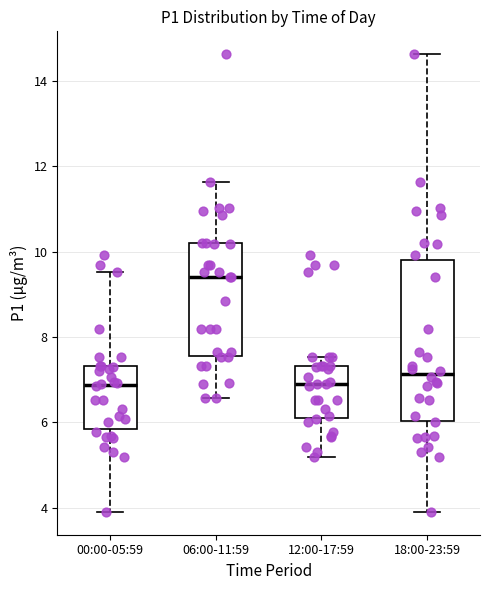

Reading left to right, transcribe this box plot: for each box, give where its median line is, the range the box spans, and where its two whiskers end, as read against the y-axis. The values are not printed on the chart, so give them approximately, as read against the axis.

00:00-05:59: median 6.8, box 5.8 to 7.4, whiskers 4.0 to 9.6
06:00-11:59: median 9.4, box 7.6 to 10.2, whiskers 6.6 to 11.6
12:00-17:59: median 7.0, box 6.0 to 7.4, whiskers 5.2 to 7.6
18:00-23:59: median 7.2, box 6.0 to 9.8, whiskers 4.0 to 14.6